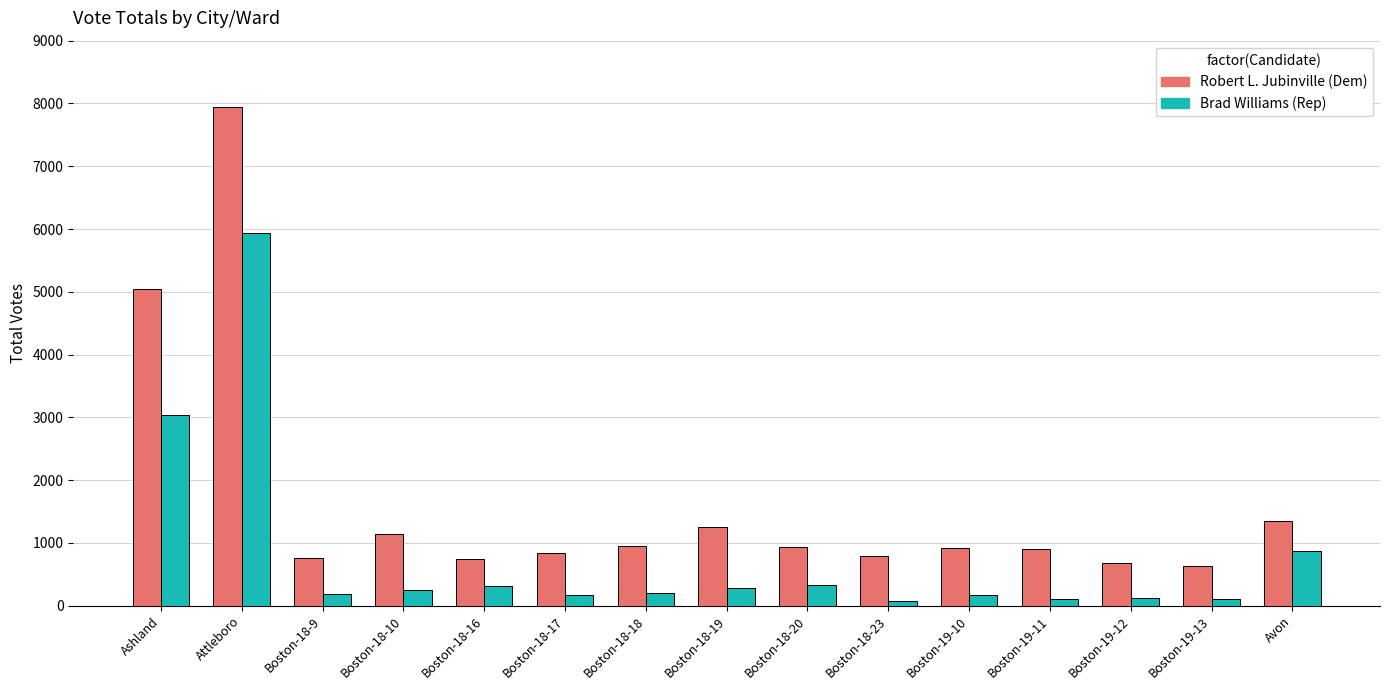

At which category is the sum across all series the highest?

Attleboro